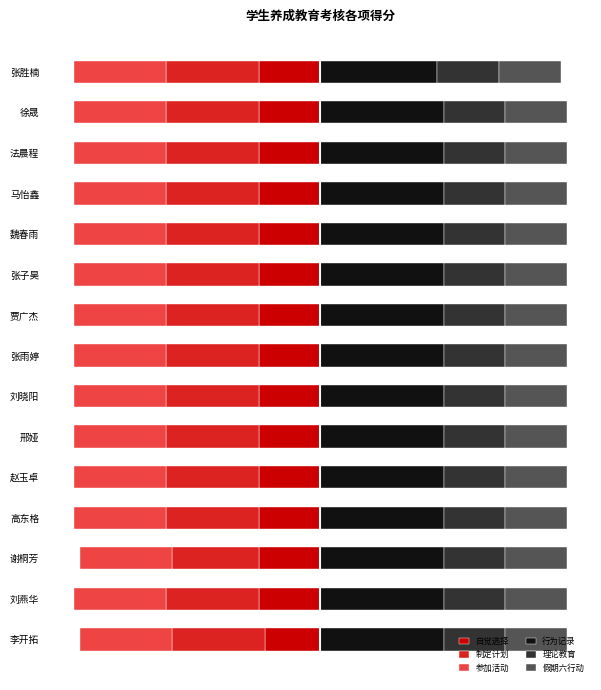

Are the bars horizontal?

Yes